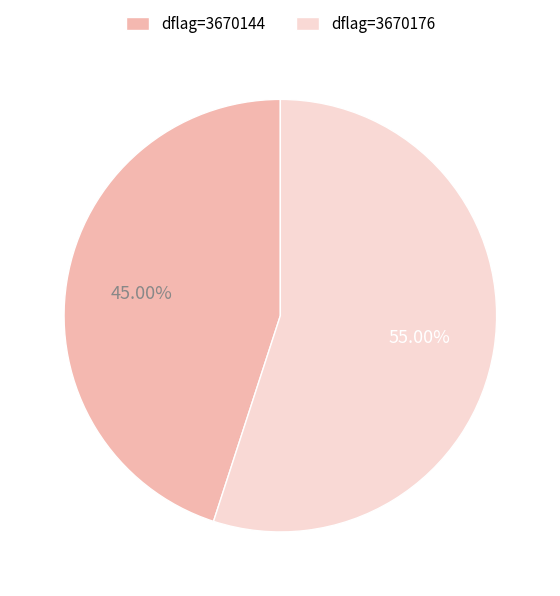

Rank the categories by value from highest to lowest.

dflag=3670176, dflag=3670144